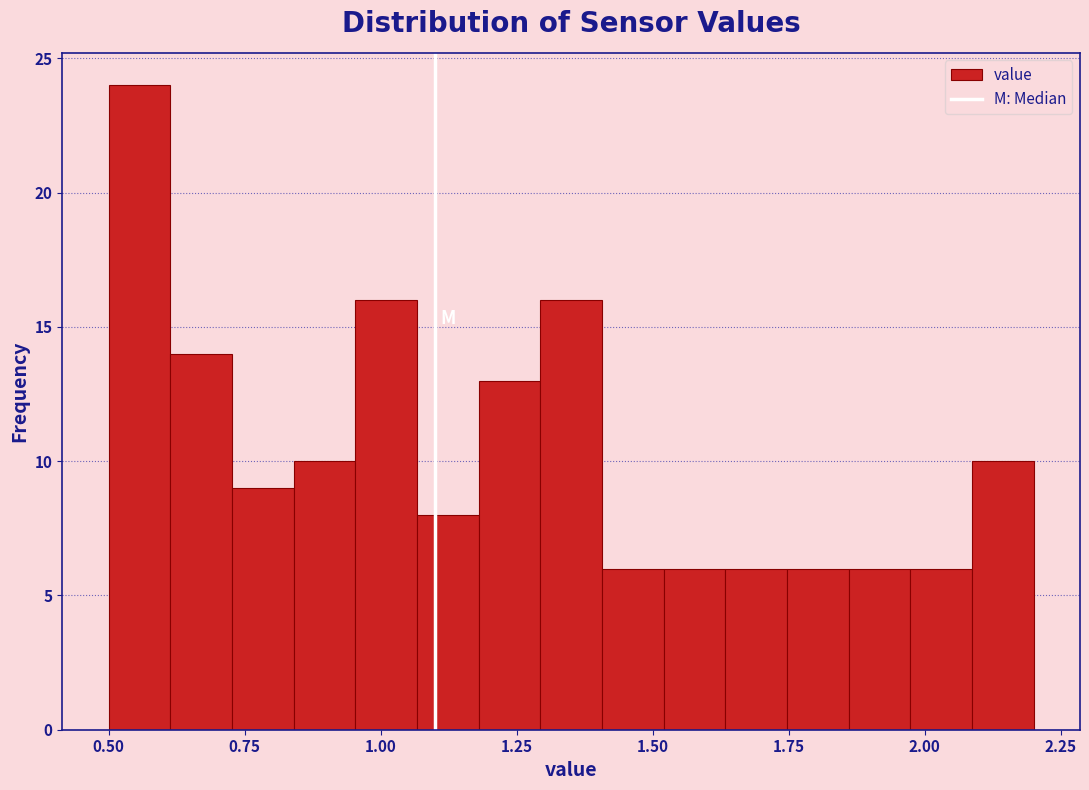

Around what value on the x-axis is the tallest bar? Give the approximate position of its centre, as read against the axis.

0.55